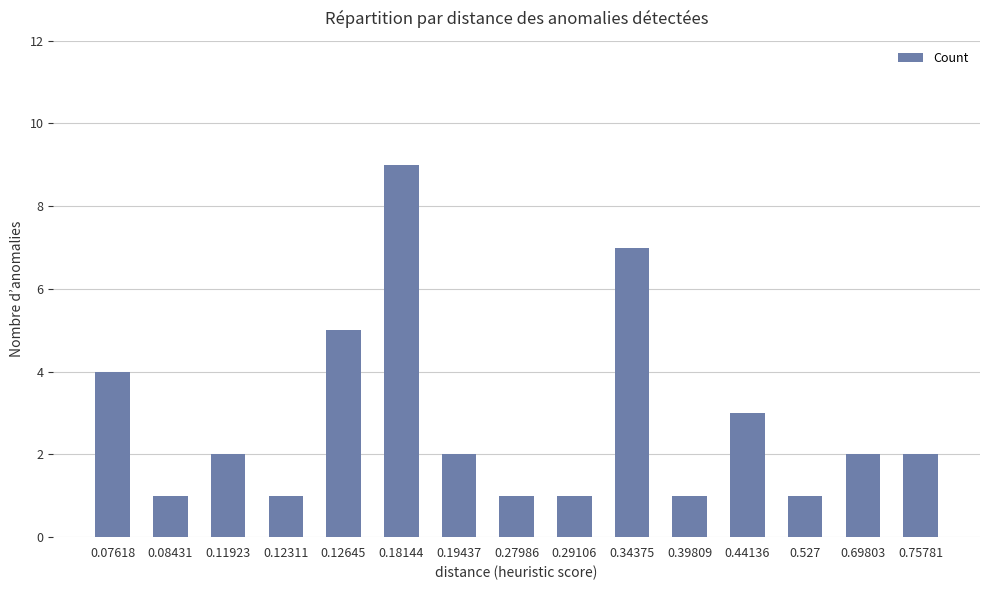

What is the label of the 10th bar from the left?

0.34375